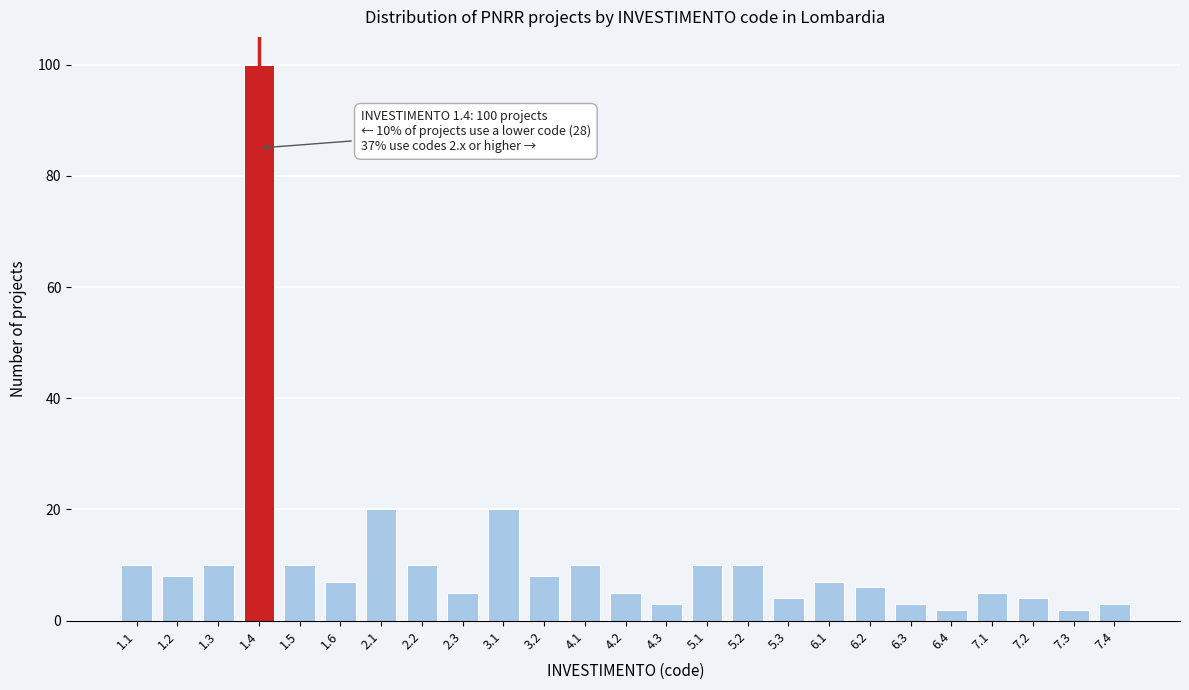

Reading left to right, list all the values displayed in this chart.

1.1=10	1.2=8	1.3=10	1.4=100	1.5=10	1.6=7	2.1=20	2.2=10	2.3=5	3.1=20	3.2=8	4.1=10	4.2=5	4.3=3	5.1=10	5.2=10	5.3=4	6.1=7	6.2=6	6.3=3	6.4=2	7.1=5	7.2=4	7.3=2	7.4=3